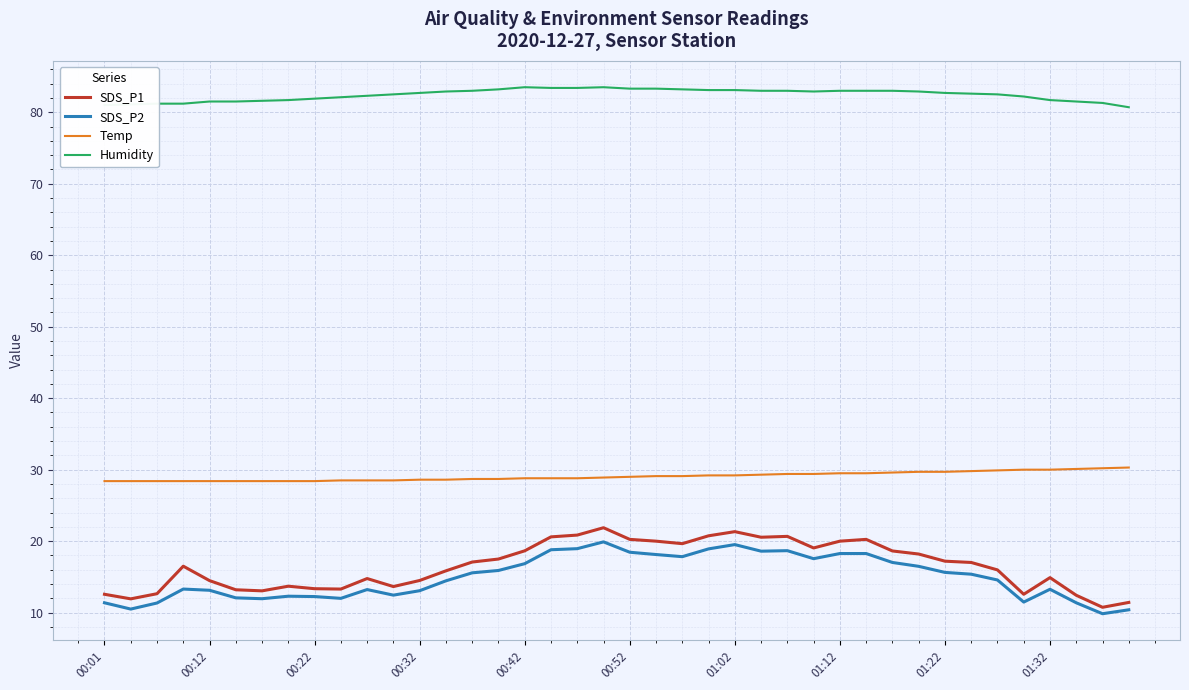

Which series has the largest range (max minus min)?

SDS_P1